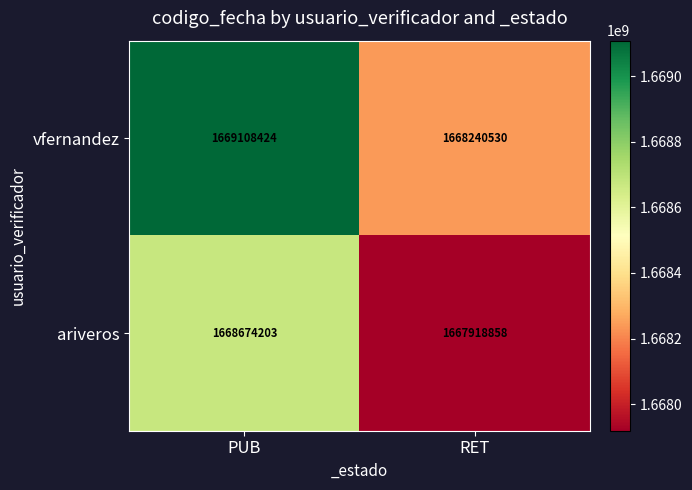

Which category has the lowest value in the vfernandez series?

RET